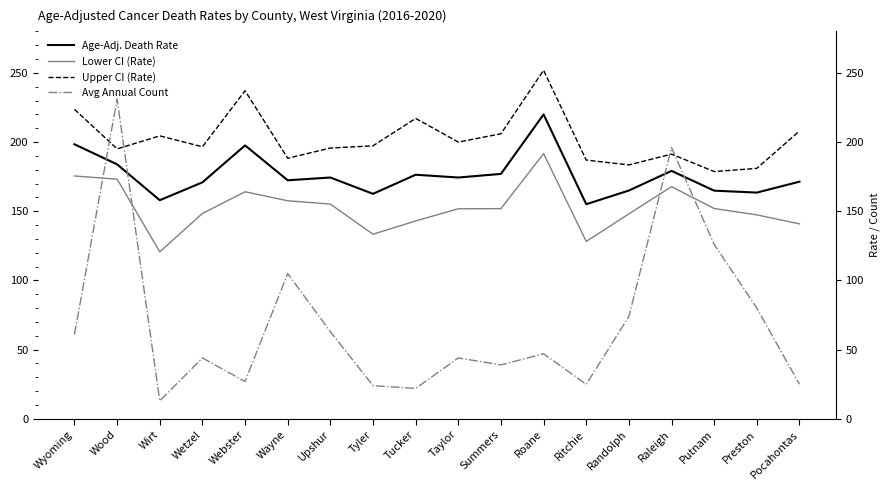

What is the total value across all series at Wood?

783.2